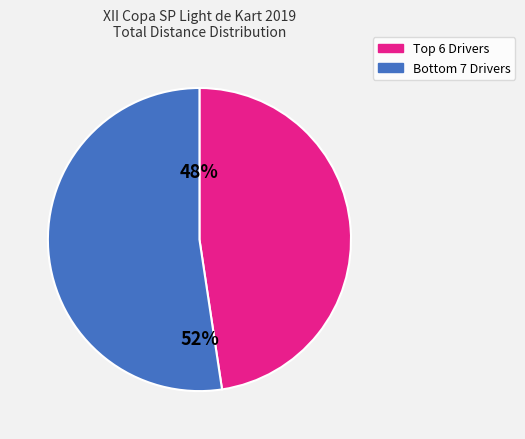

Does any single category account for the majority?

Yes